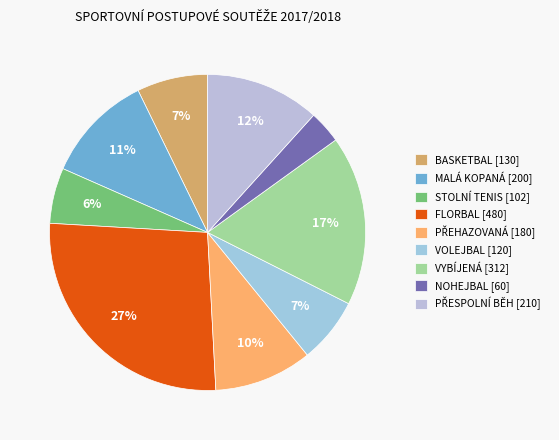

Which has a higher value, NOHEJBAL or STOLNÍ TENIS?

STOLNÍ TENIS